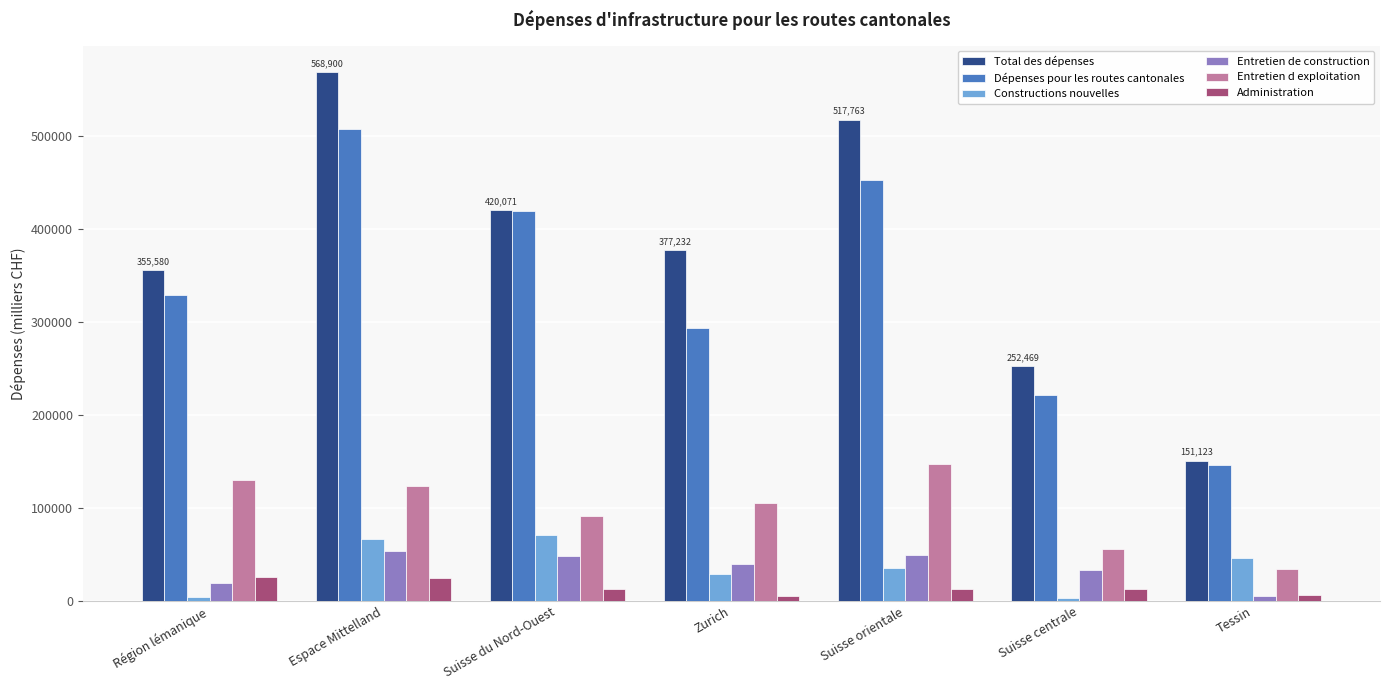

The Entretien d exploitation series shows 28371 at Zurich. True or false?

False